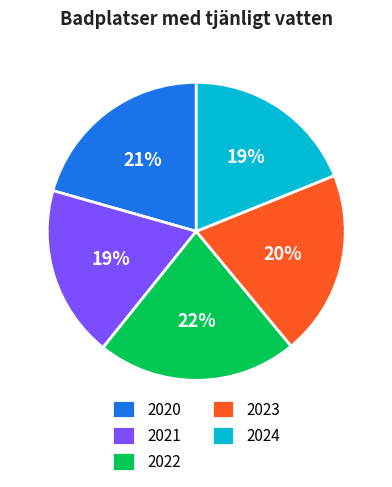

Between 2020 and 2021, which is larger?

2020